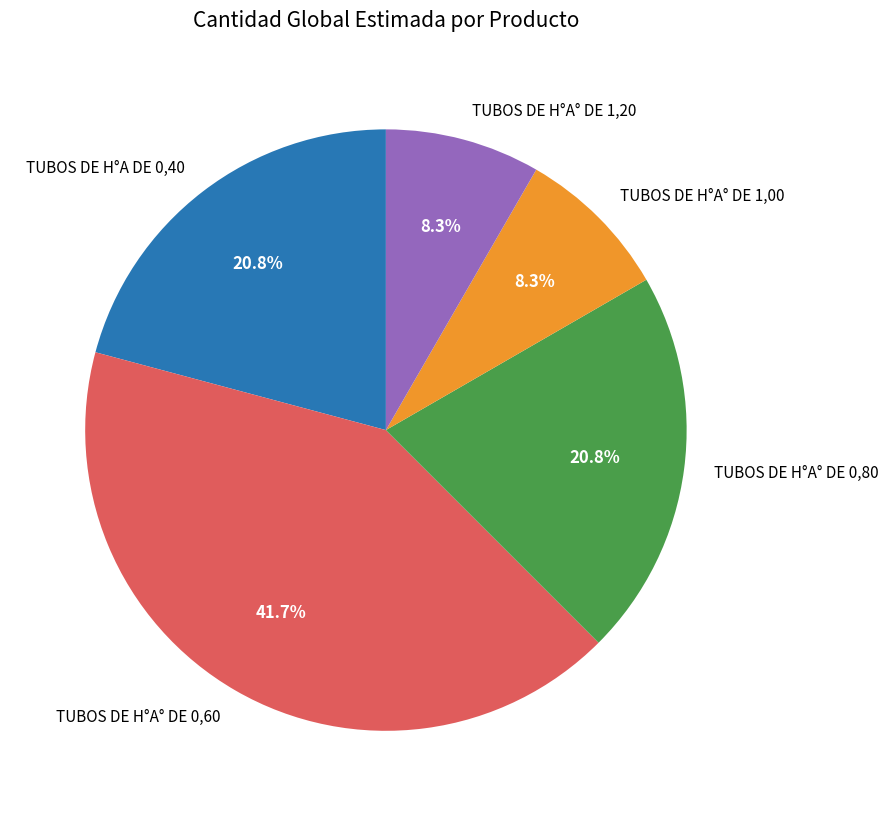

What is the ratio of the value at TUBOS DE H°A° DE 0,80 to the value at TUBOS DE H°A DE 0,40?

1.0